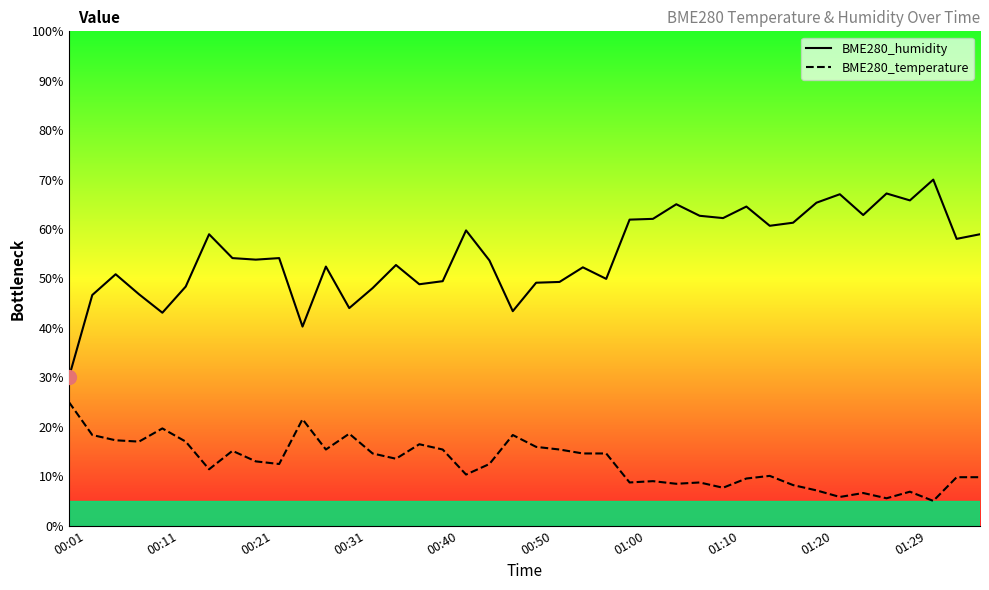

What is the average value of the BME280_humidity series?

54.9